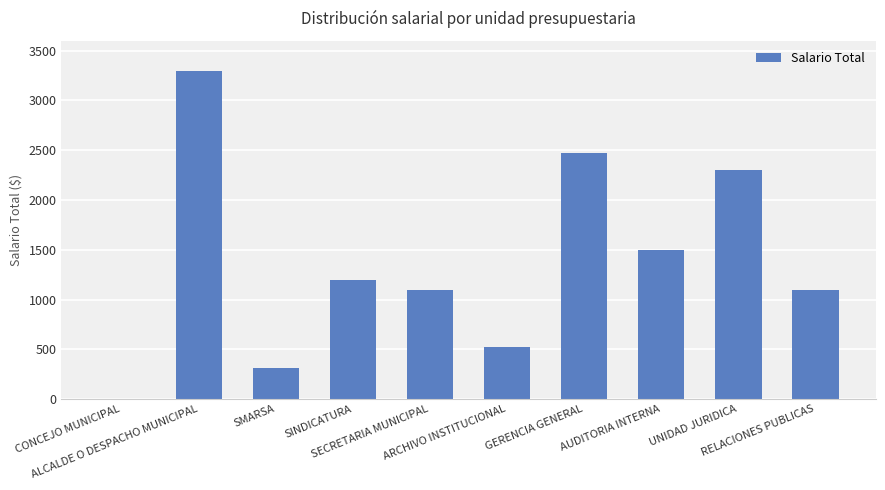

Which has a higher value, GERENCIA GENERAL or AUDITORIA INTERNA?

GERENCIA GENERAL